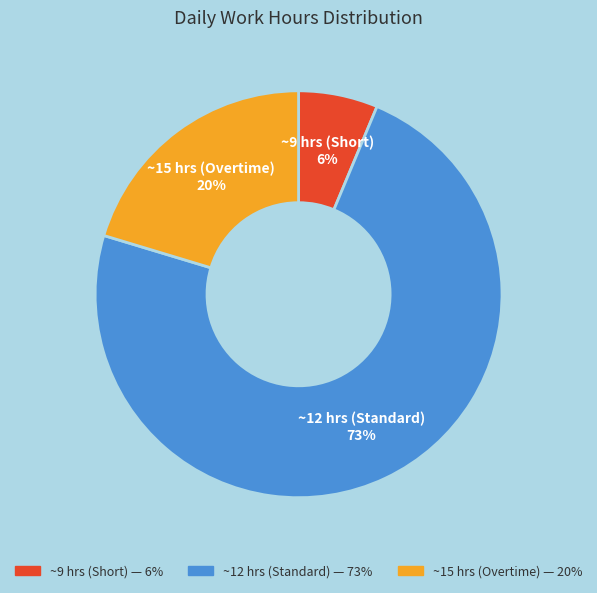

Is there a majority slice in this chart?

Yes